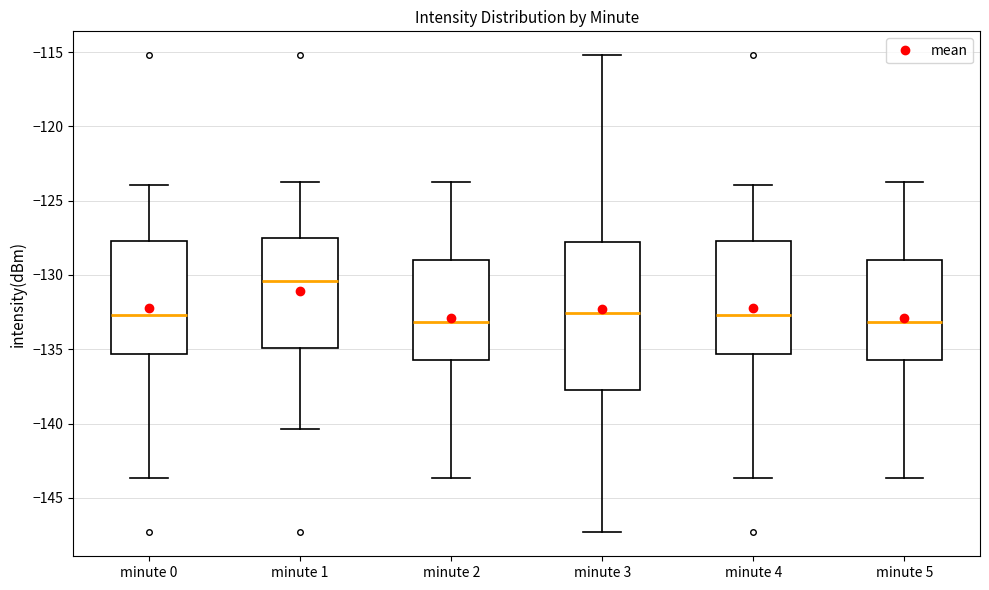

Which box is the tallest, from its lower edge to its upper edge?

minute 3